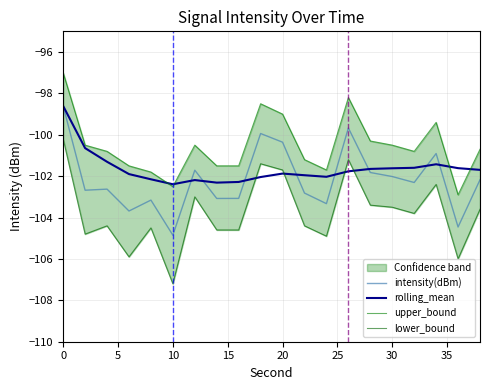

Does the chart have visible grid lines?

Yes